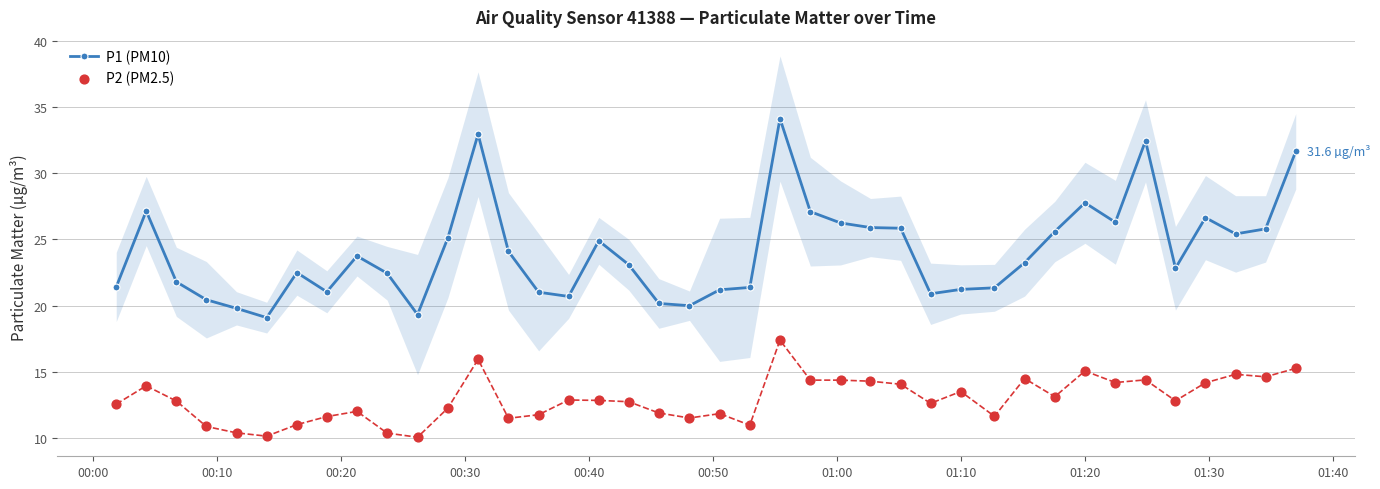

Which series reaches the maximum Y coordinate?

P1 (PM10)